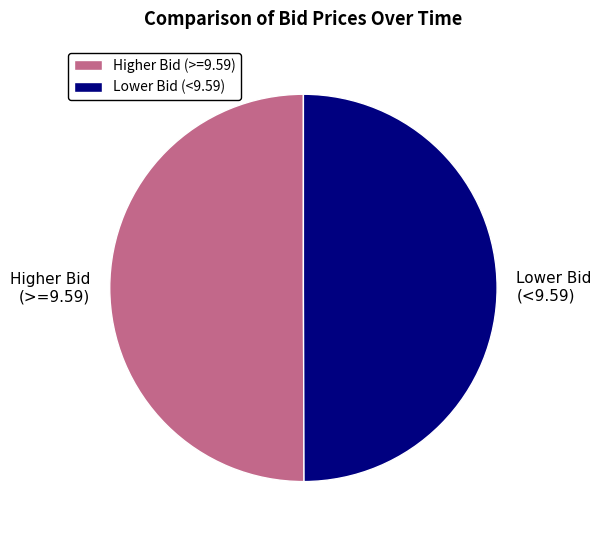

The Lower Bid (<9.59) slice represents 39% of the pie. True or false?

False